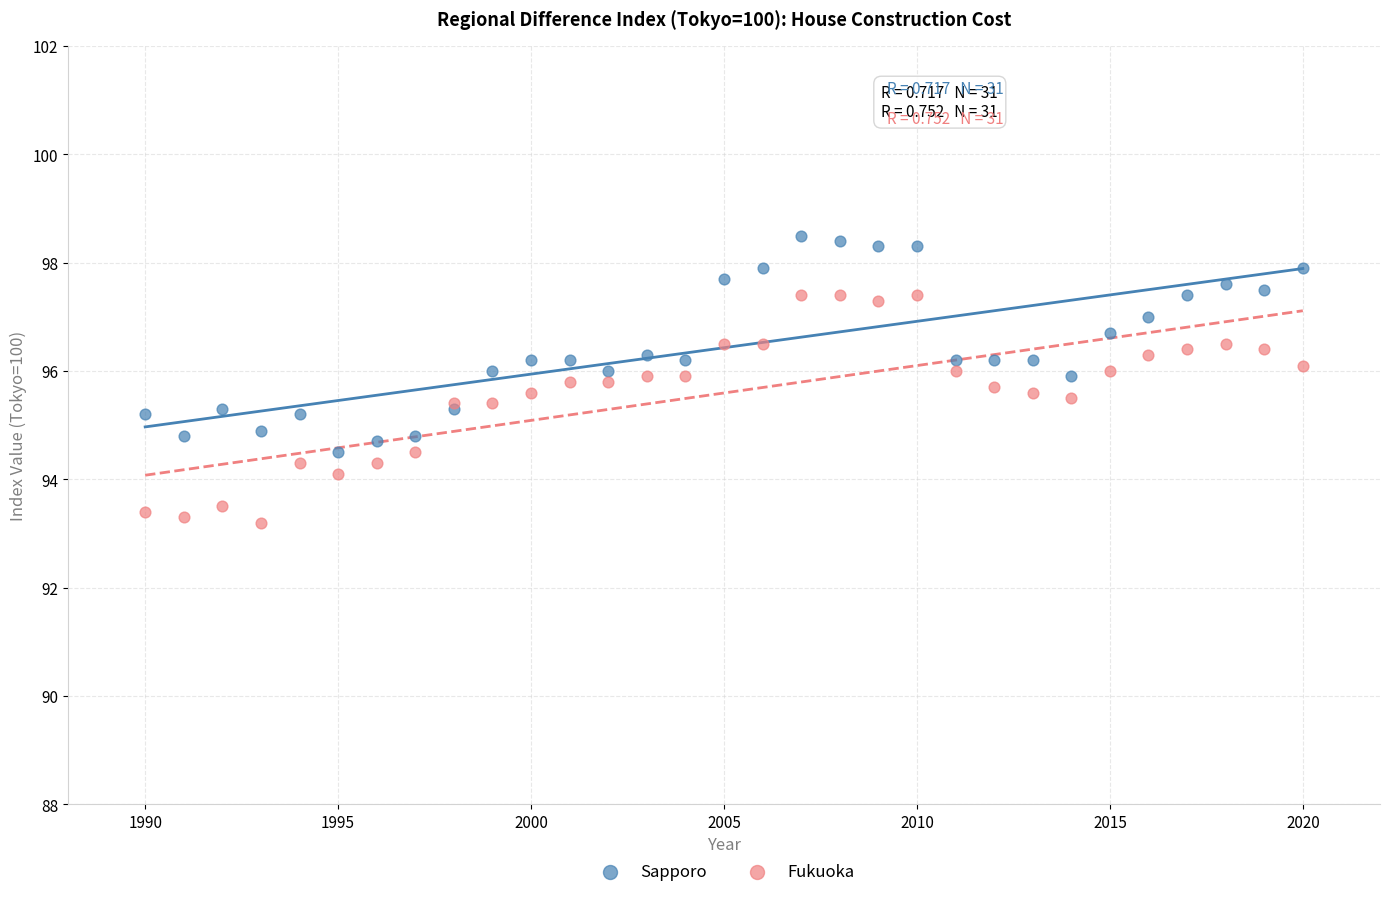

What are all the series names shown in the legend?

Sapporo, Fukuoka